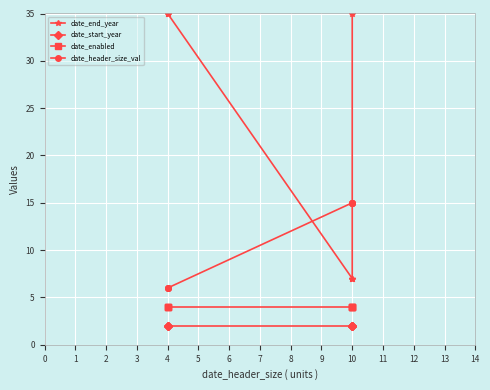

What is the lowest value of the date_end_year series?

7